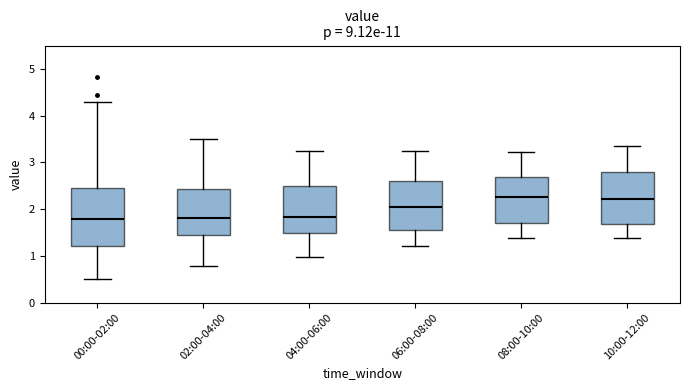

Reading left to right, read every box against the y-axis: the position of its median line, the range the box covers, and the ends of its whiskers. The values are not printed on the chart, so give them approximately, as read against the axis.

00:00-02:00: median 1.8, box 1.2 to 2.5, whiskers 0.5 to 4.3
02:00-04:00: median 1.8, box 1.4 to 2.4, whiskers 0.8 to 3.5
04:00-06:00: median 1.8, box 1.5 to 2.5, whiskers 1.0 to 3.3
06:00-08:00: median 2.1, box 1.6 to 2.6, whiskers 1.2 to 3.3
08:00-10:00: median 2.3, box 1.7 to 2.7, whiskers 1.4 to 3.2
10:00-12:00: median 2.2, box 1.7 to 2.8, whiskers 1.4 to 3.4